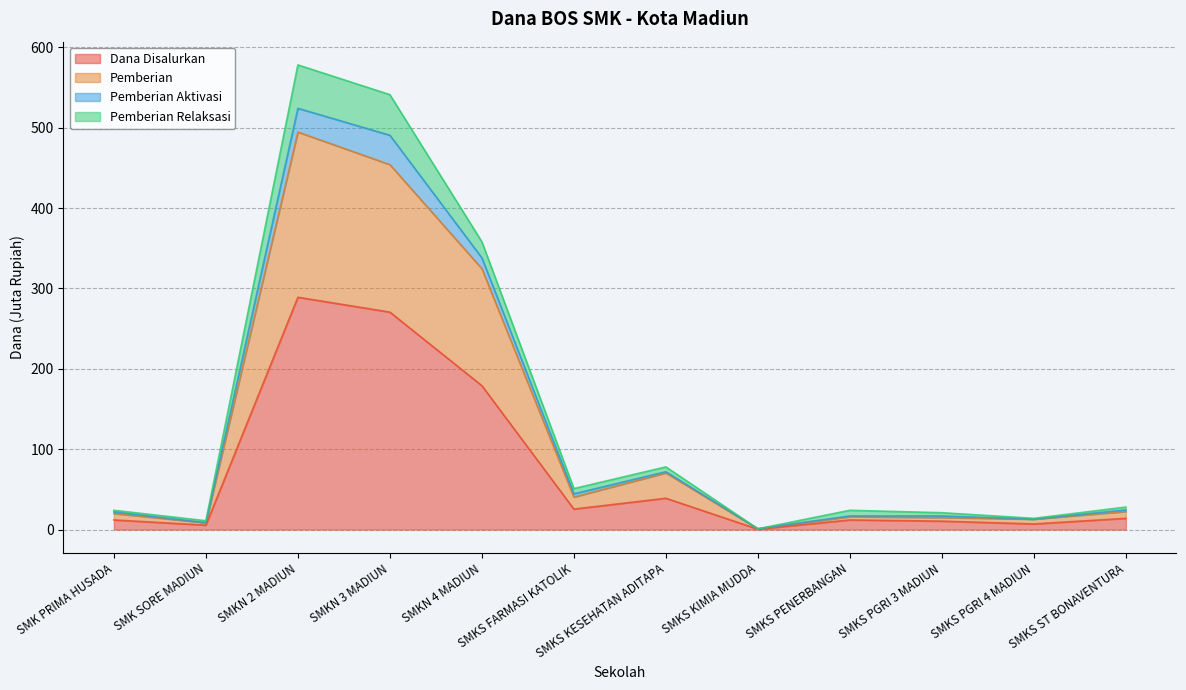

The Dana Disalurkan series shows 14.0 at SMKS ST BONAVENTURA. True or false?

True